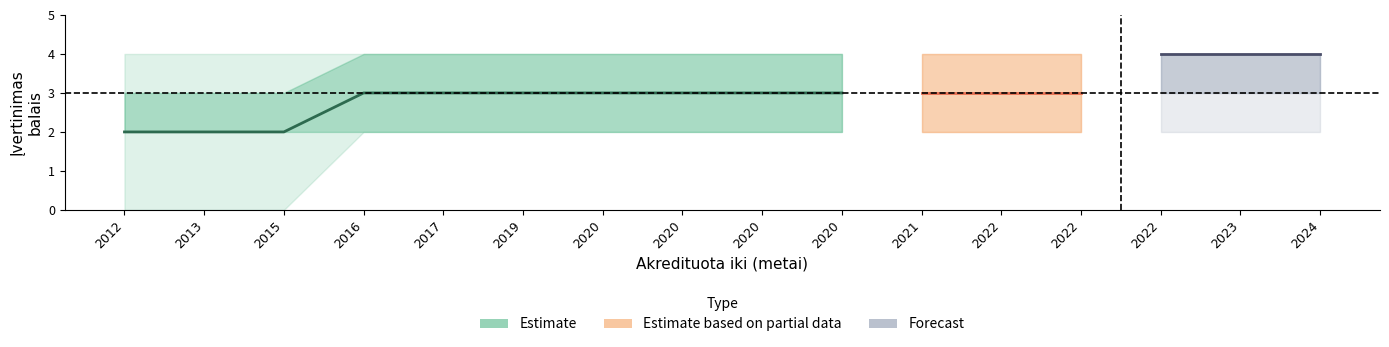

Which has a higher value, 2020 or 2023?

2023